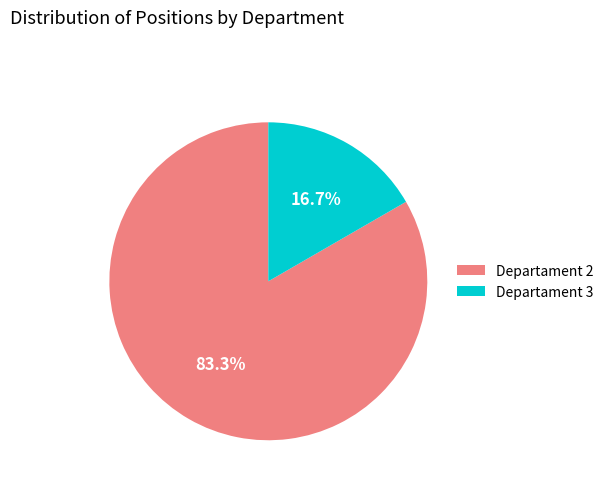

To the nearest percent, what is the average slice percentage?

50%